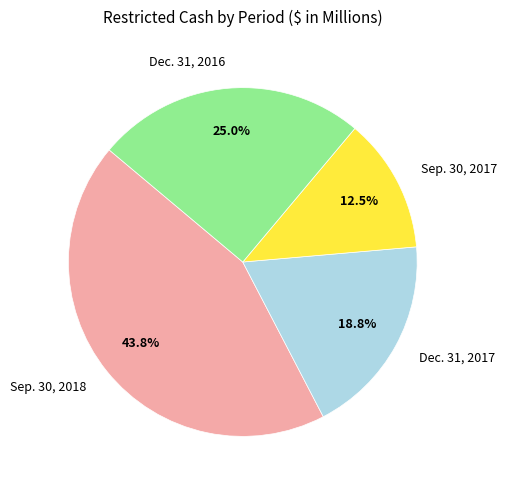

Is there a majority slice in this chart?

No